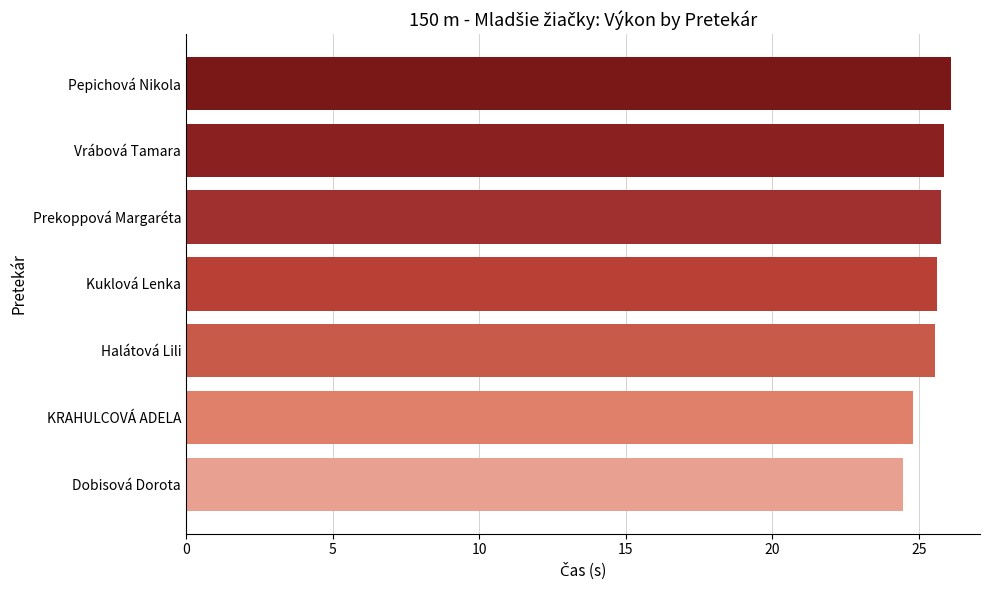

True or false: the data shows 25.9 at Vrábová Tamara.

True